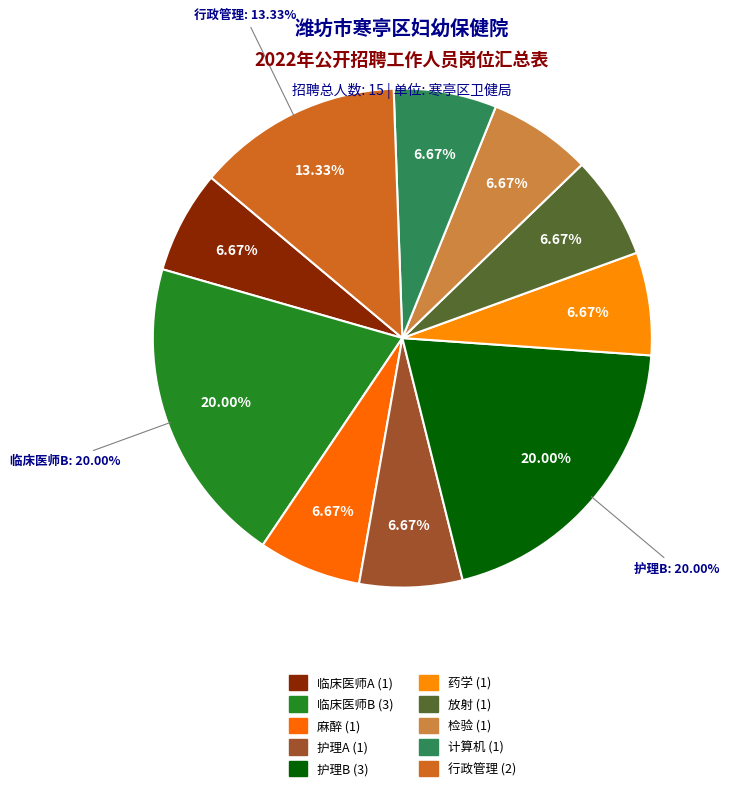

To the nearest percent, what is the difference between the largest and smallest slice percentages?

13%